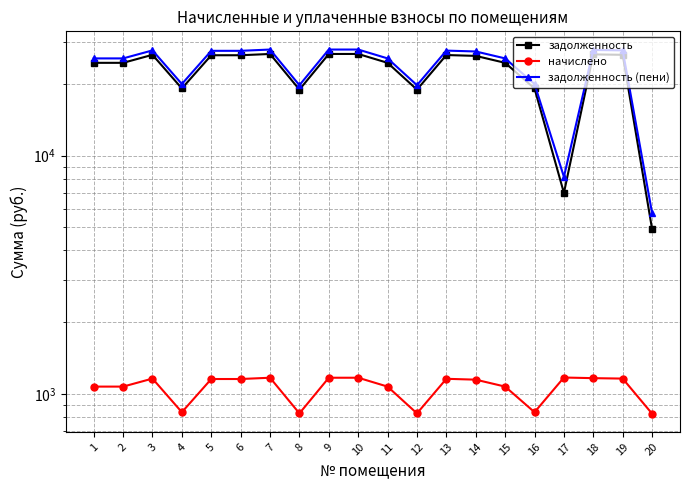

What is the total value across all series at 11?

51215.5